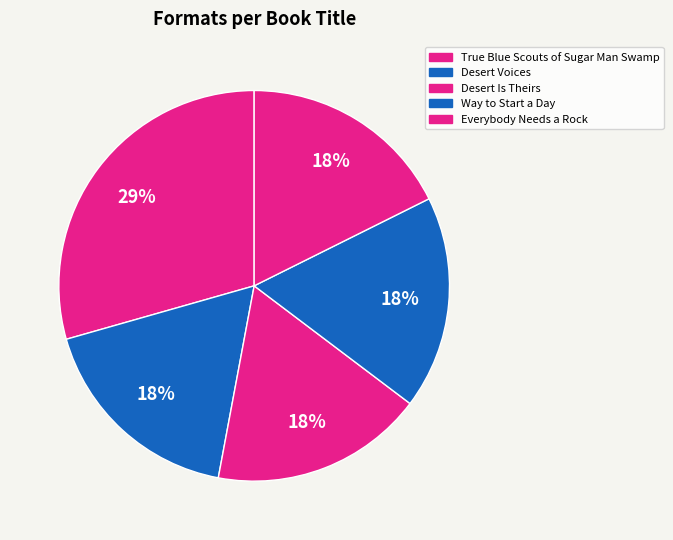

Approximately how many times larger is the value at True Blue Scouts of Sugar Man Swamp compared to Desert Is Theirs?

1.7